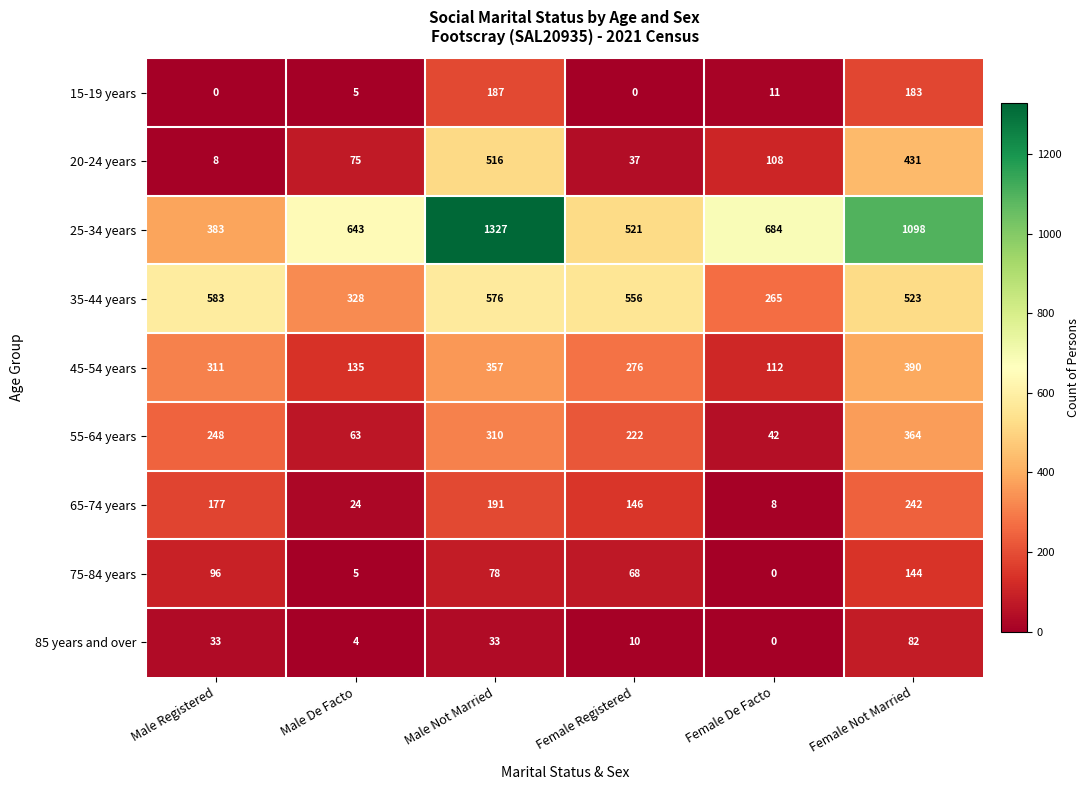

What is the difference between the maximum and second lowest values in the 25-34 years series?

806